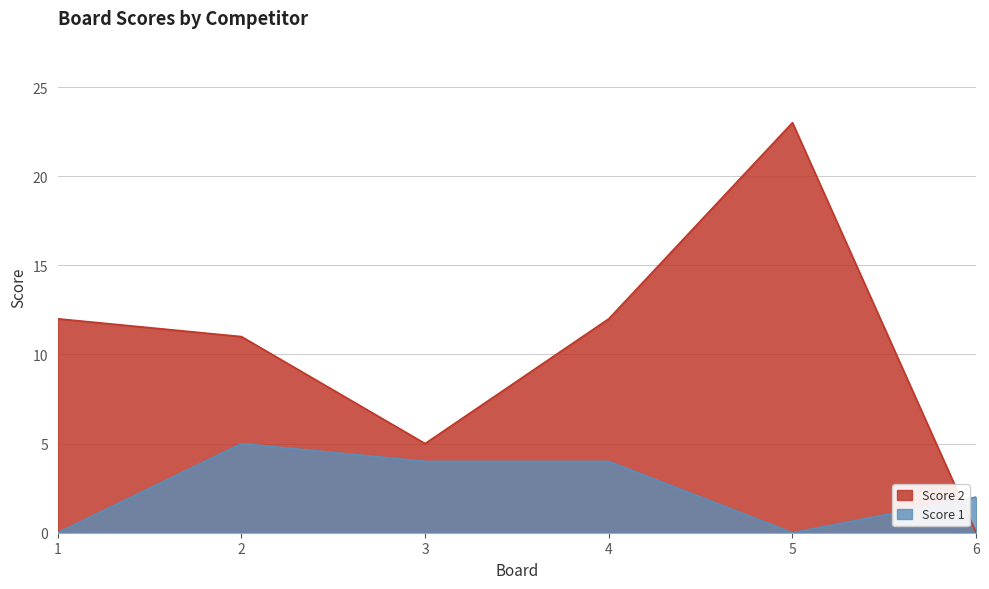

The Score 2 series shows 7 at 3. True or false?

False